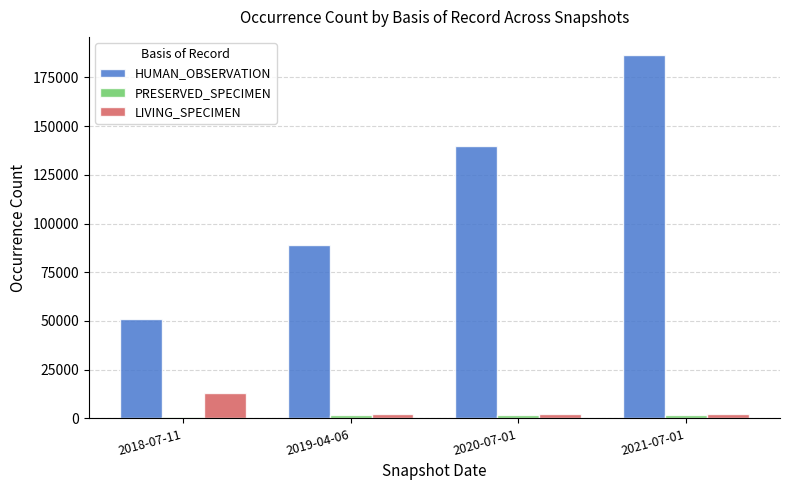

What is the sum of all HUMAN_OBSERVATION values?

466235